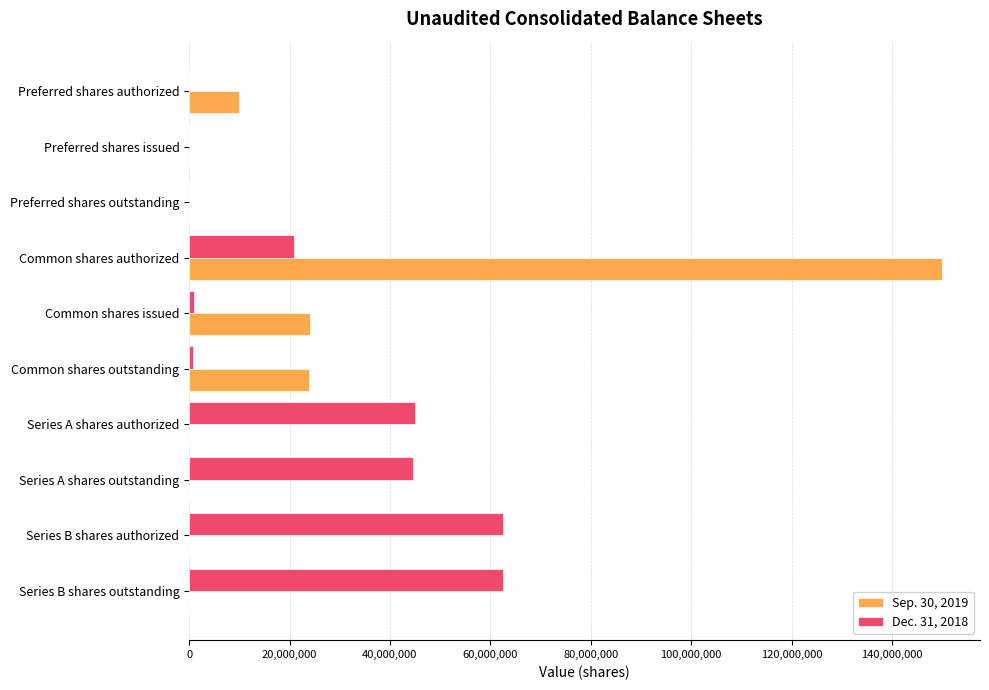

Which series changed the most between Preferred shares authorized and Series A shares authorized?

Dec. 31, 2018